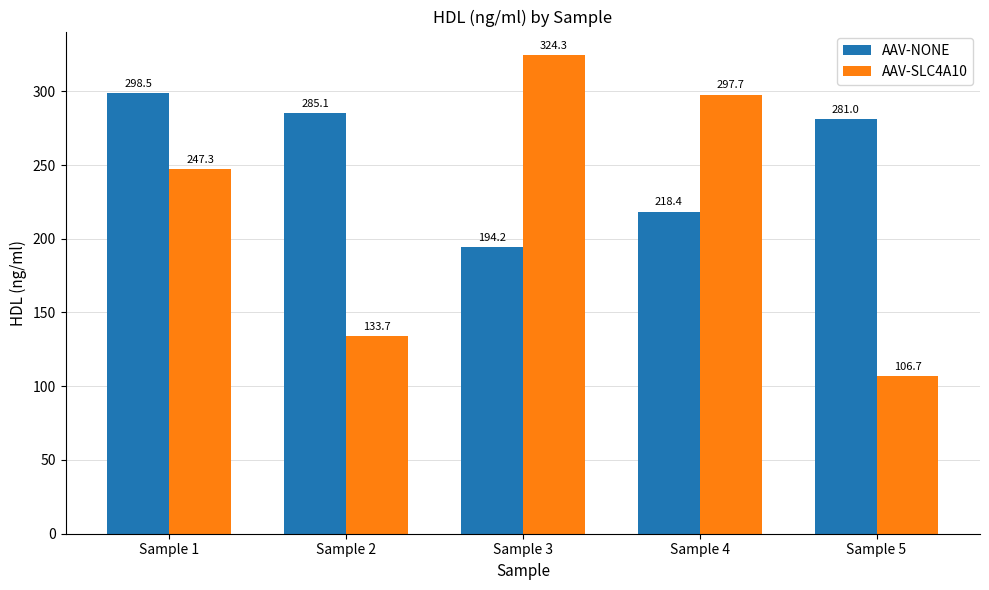

What is the value of the AAV-SLC4A10 bar at the 5th from the left?

106.7